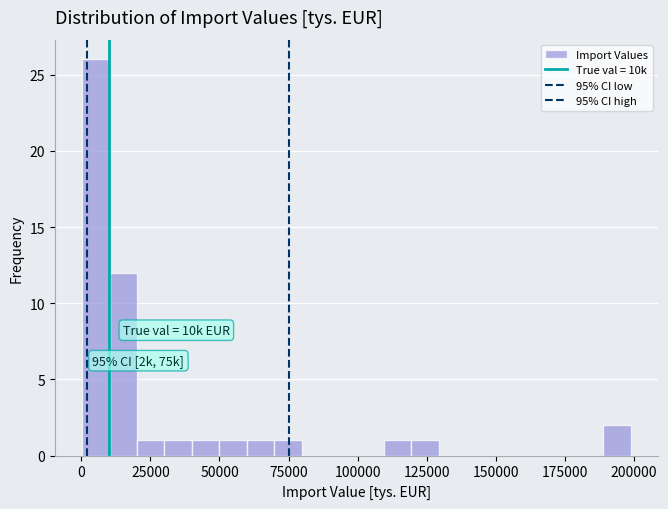

Read against the x-axis, roughly where is the centre of the tallest bar?

5000